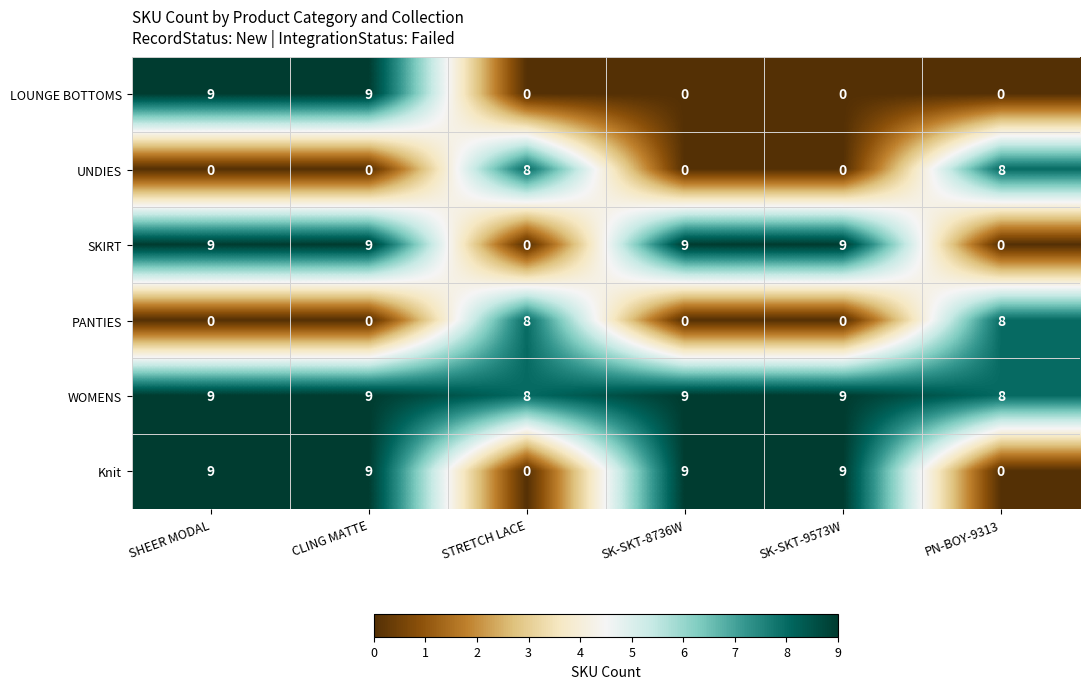

What value does the SKIRT series have at SK-SKT-9573W?

9